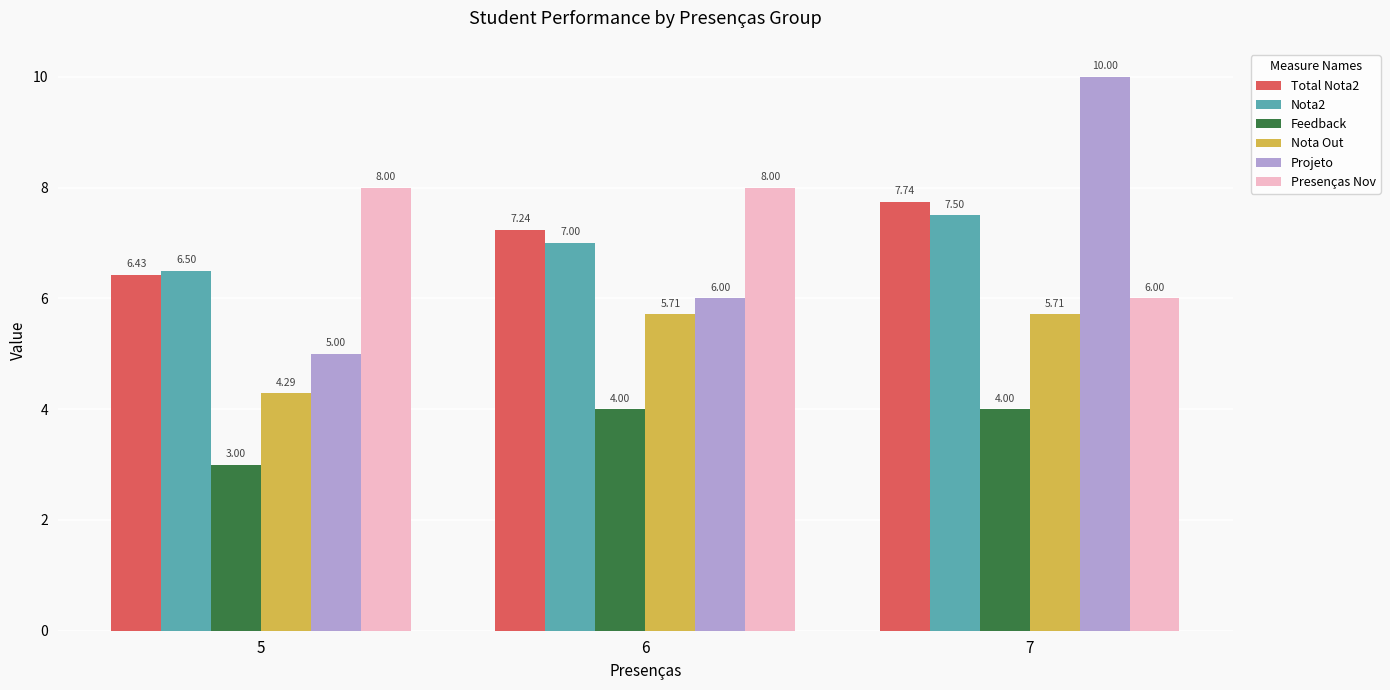

Which series has the largest total across all categories?

Presenças Nov